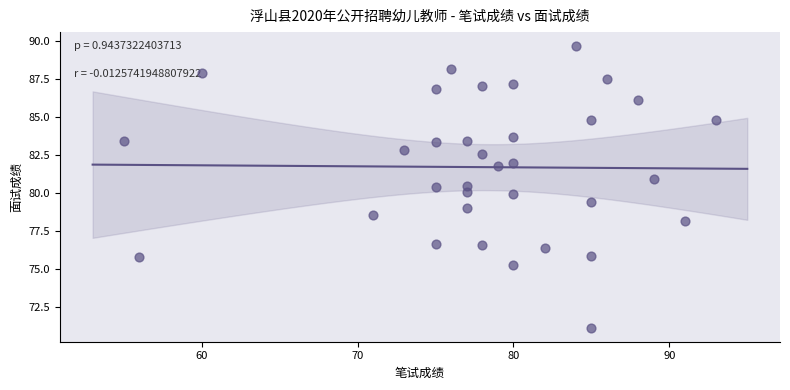

What is the range of Y values (max minus min)?

18.5